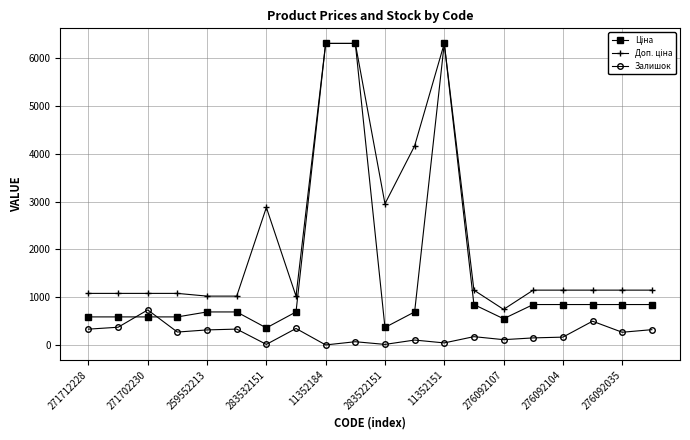

At how many categories does at least one series exceed 3963?

4